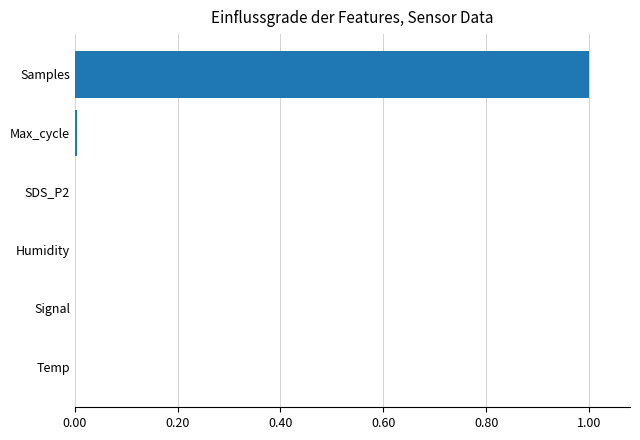

Between Samples and SDS_P2, which is larger?

Samples